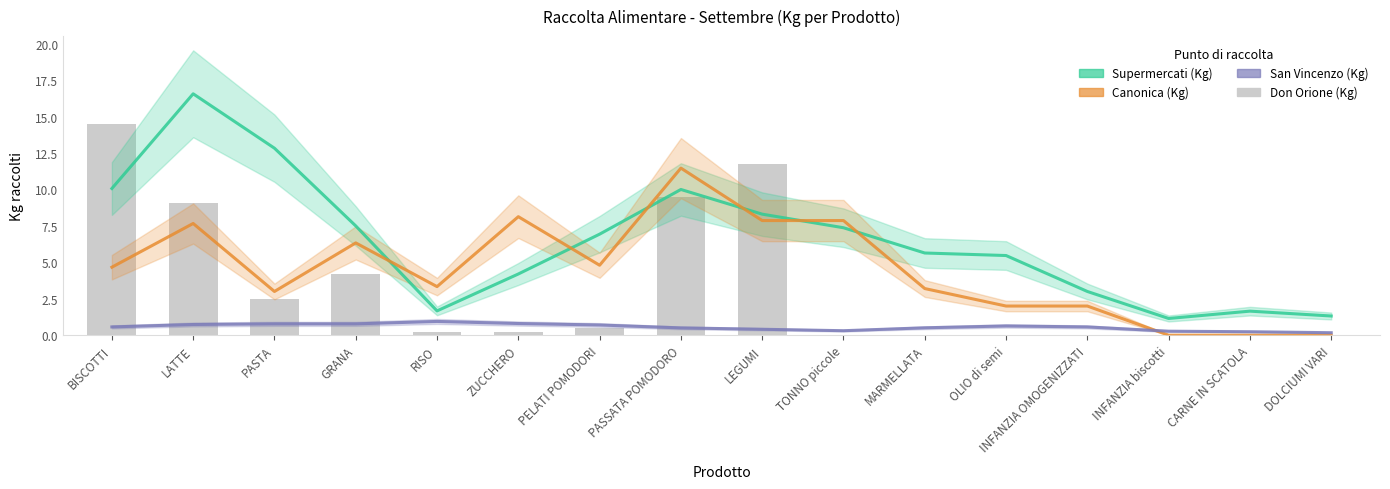

What is the maximum value for Don Orione (Kg)?

14.5